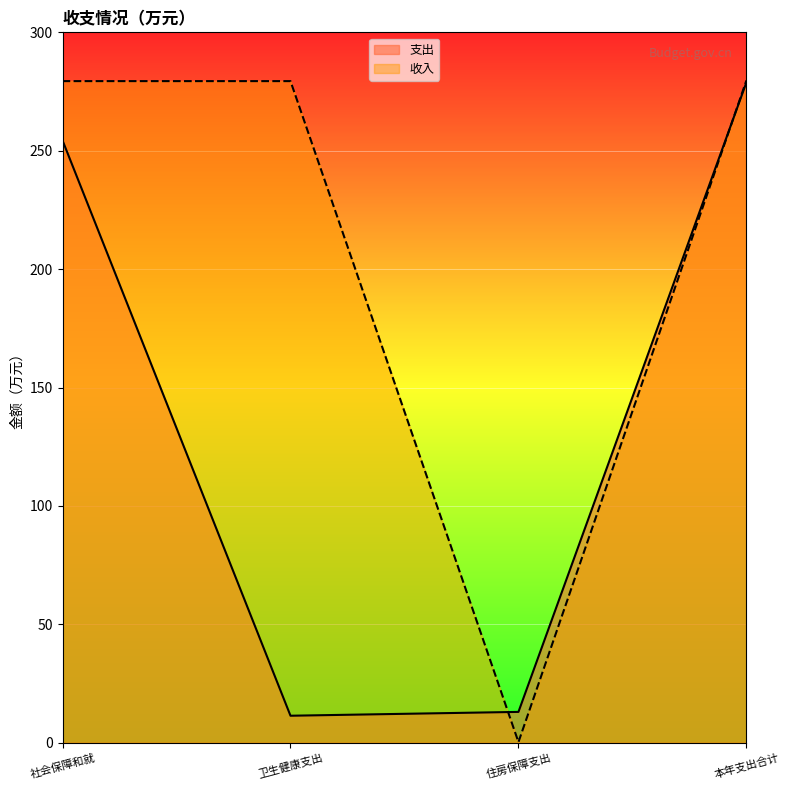

Is it true that the value at 本年支出合计 is 279.7?

True